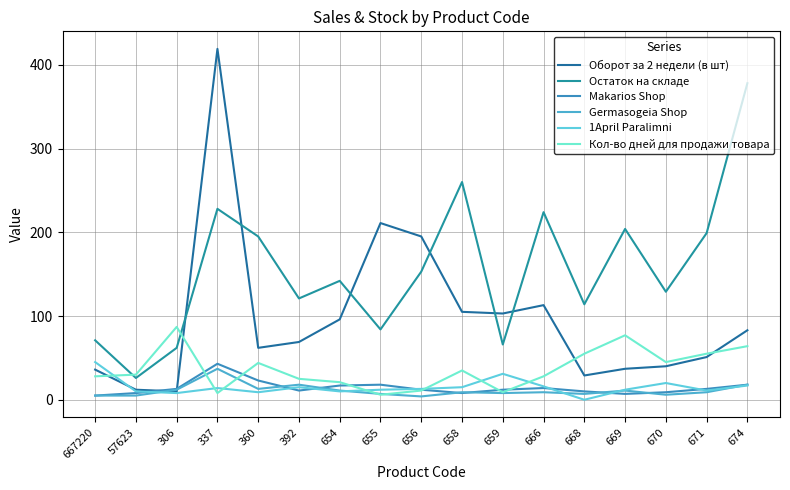

What position from the right is 337?

14